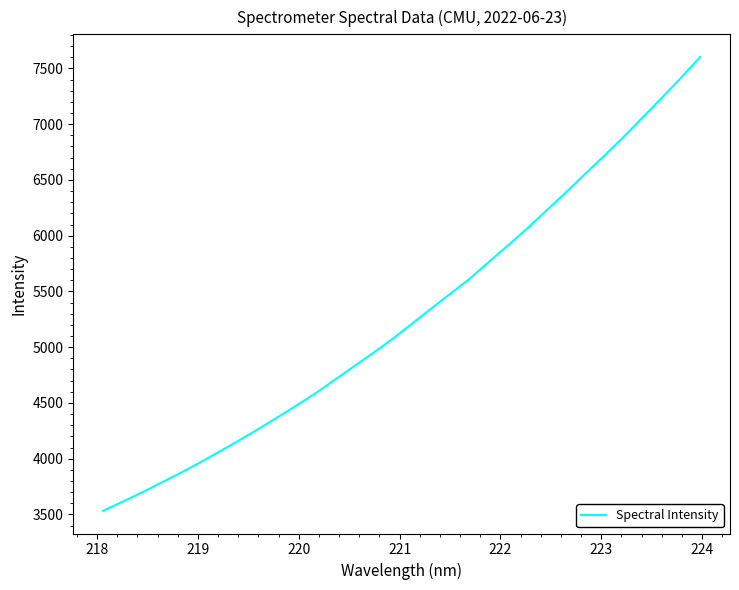

What is the minimum value shown in the chart?

3532.4